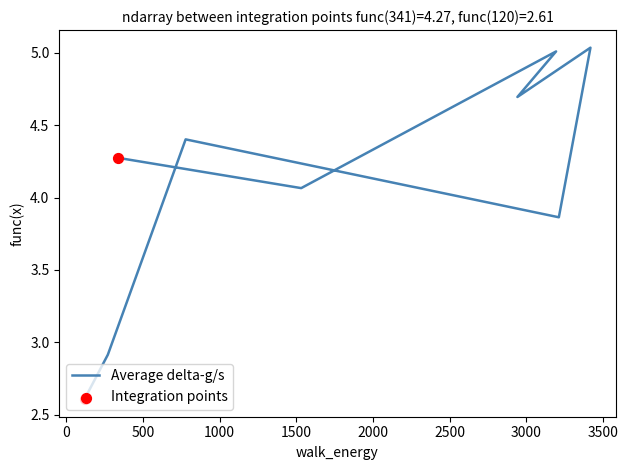

Which has a higher value, 3417 or 2941?

3417